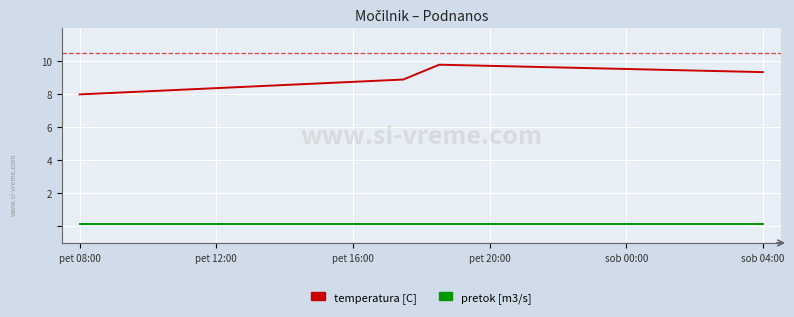

Which series has the largest total across all categories?

temperatura [C]